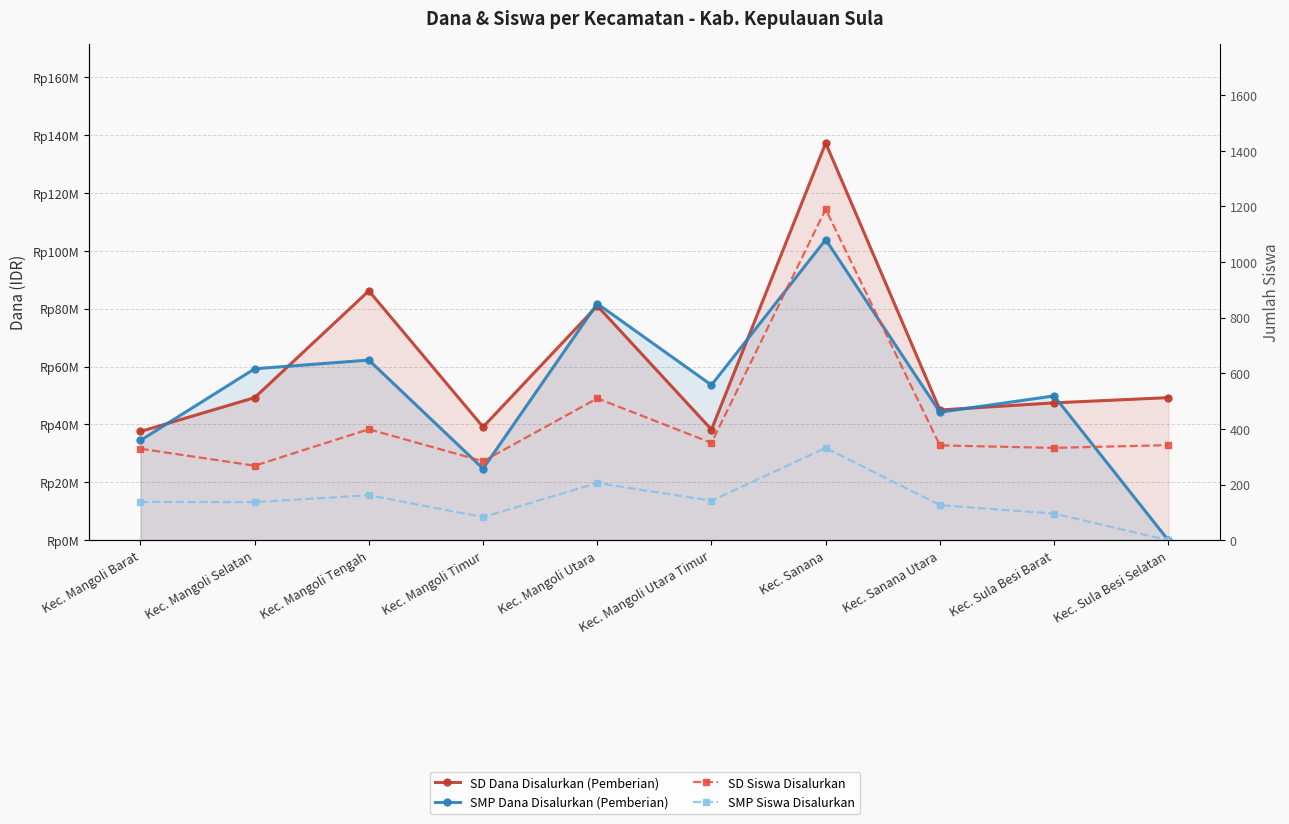

Rank the categories by SD Siswa Disalurkan value from lowest to highest.

Kec. Mangoli Selatan, Kec. Mangoli Timur, Kec. Mangoli Barat, Kec. Sula Besi Barat, Kec. Sanana Utara, Kec. Sula Besi Selatan, Kec. Mangoli Utara Timur, Kec. Mangoli Tengah, Kec. Mangoli Utara, Kec. Sanana